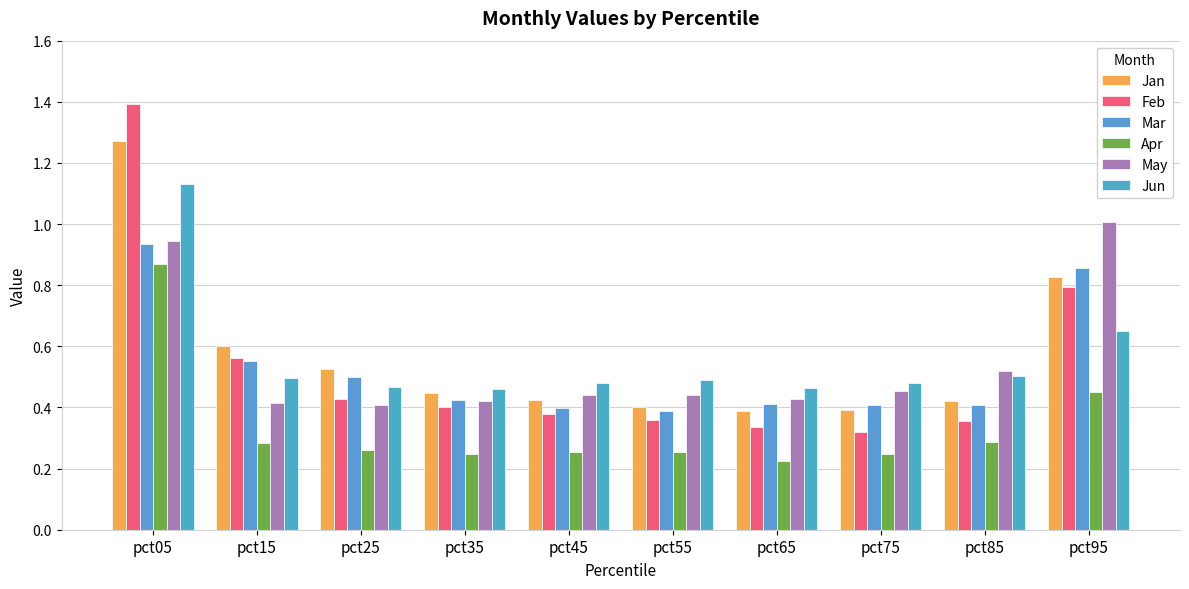

How many Mar values are between 0 and 1?

10